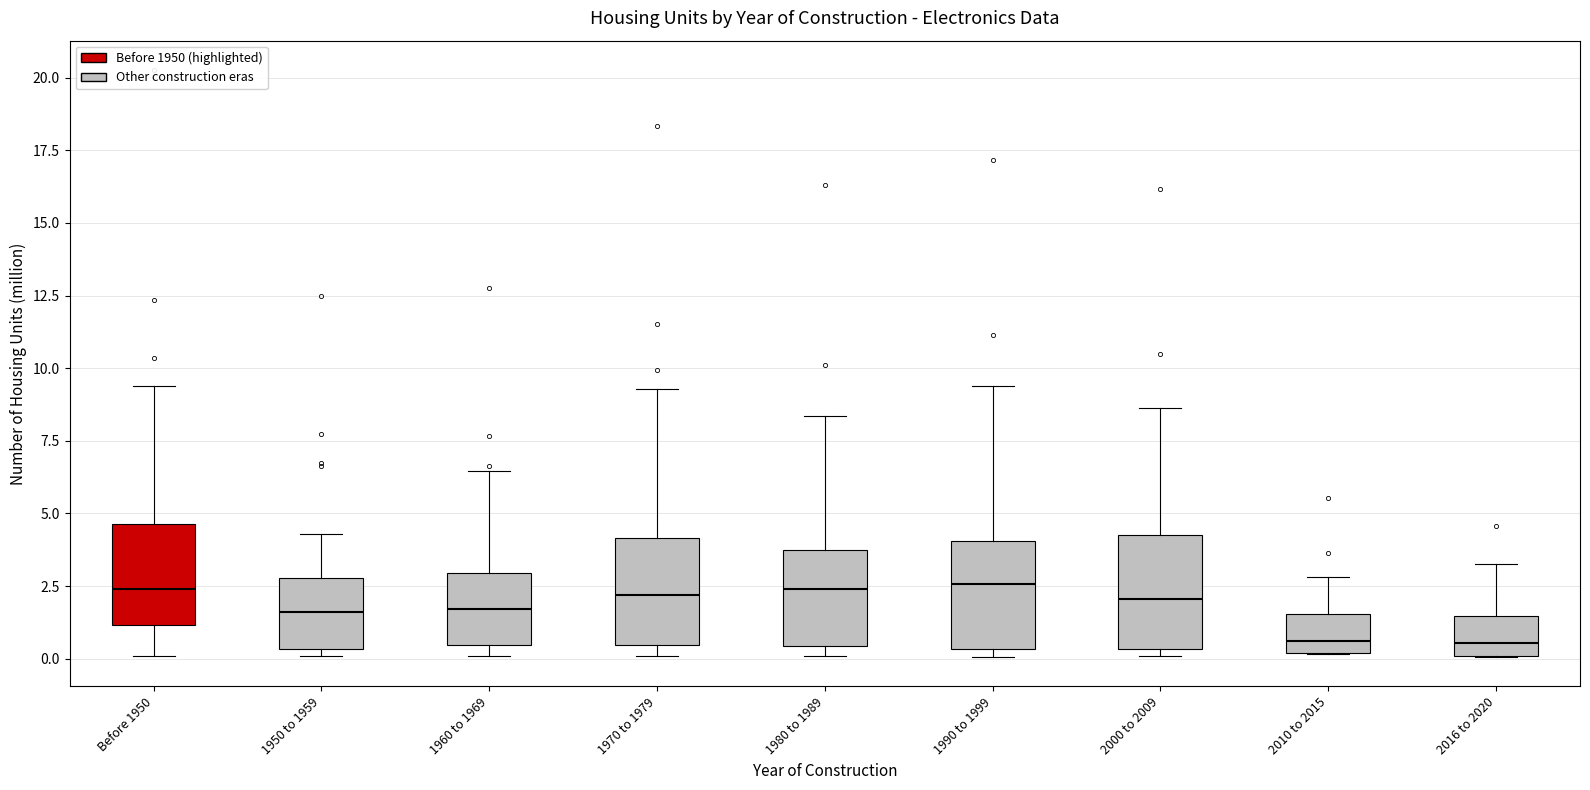

Reading left to right, read every box against the y-axis: the position of its median line, the range the box covers, and the ends of its whiskers. The values are not printed on the chart, so give them approximately, as read against the axis.

Before 1950: median 2.5, box 1.0 to 4.5, whiskers 0.0 to 9.5
1950 to 1959: median 1.5, box 0.5 to 3.0, whiskers 0.0 to 4.5
1960 to 1969: median 1.5, box 0.5 to 3.0, whiskers 0.0 to 6.5
1970 to 1979: median 2.0, box 0.5 to 4.0, whiskers 0.0 to 9.5
1980 to 1989: median 2.5, box 0.5 to 3.5, whiskers 0.0 to 8.5
1990 to 1999: median 2.5, box 0.5 to 4.0, whiskers 0.0 to 9.5
2000 to 2009: median 2.0, box 0.5 to 4.5, whiskers 0.0 to 8.5
2010 to 2015: median 0.5, box 0.0 to 1.5, whiskers 0.0 to 3.0
2016 to 2020: median 0.5, box 0.0 to 1.5, whiskers 0.0 to 3.5